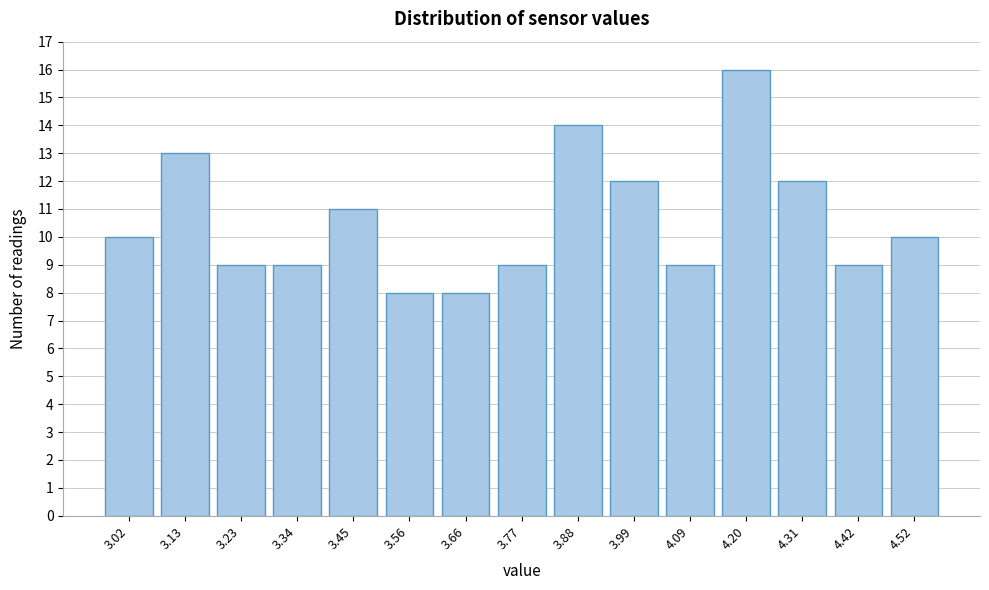

Reading left to right, list all the values displayed in this chart.

3.02=10	3.13=13	3.23=9	3.34=9	3.45=11	3.56=8	3.66=8	3.77=9	3.88=14	3.99=12	4.09=9	4.20=16	4.31=12	4.42=9	4.52=10